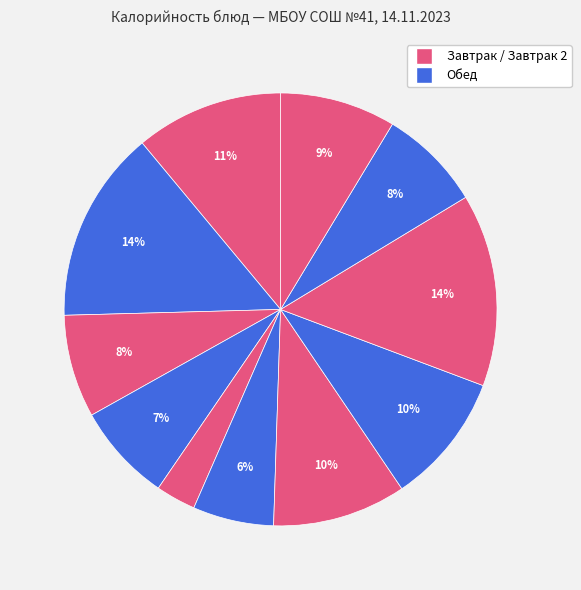

Which slice is the smallest?

яблоко